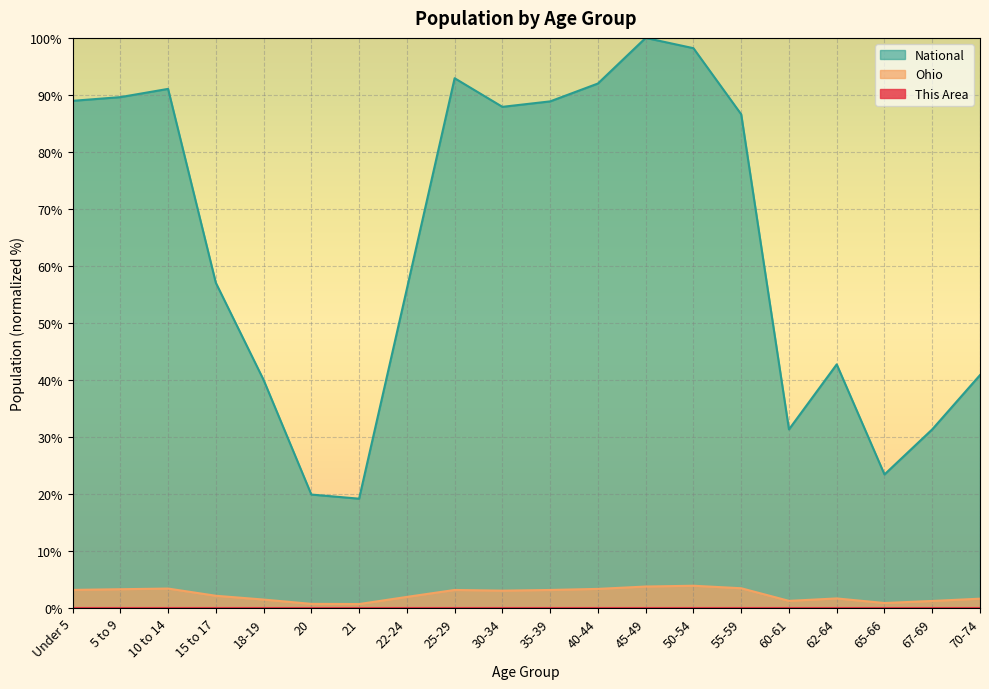

The This Area series shows 0.0 at 67-69. True or false?

False